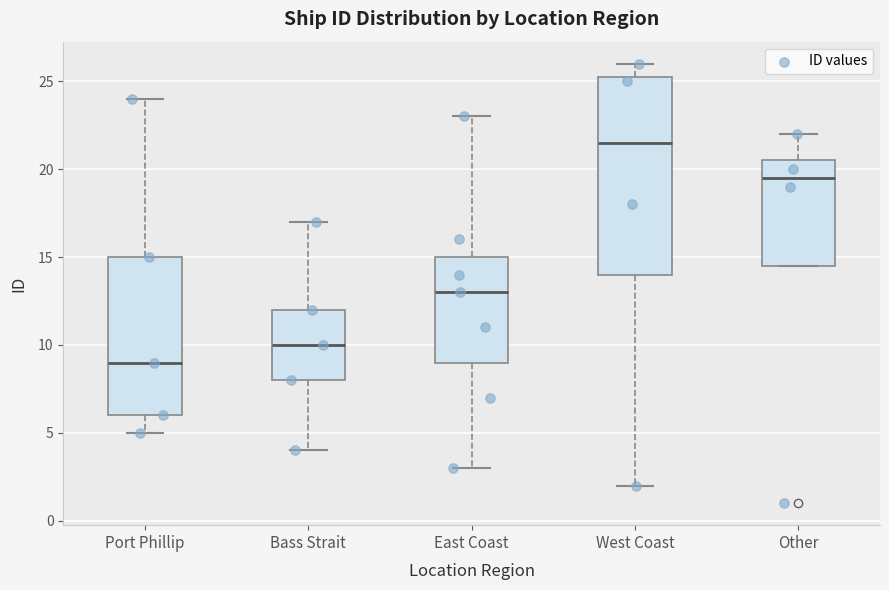

Reading left to right, transcribe this box plot: for each box, give where its median line is, the range the box spans, and where its two whiskers end, as read against the y-axis. The values are not printed on the chart, so give them approximately, as read against the axis.

Port Phillip: median 9.0, box 6.0 to 15.0, whiskers 5.0 to 24.0
Bass Strait: median 10.0, box 8.0 to 12.0, whiskers 4.0 to 17.0
East Coast: median 13.0, box 9.0 to 15.0, whiskers 3.0 to 23.0
West Coast: median 21.5, box 14.0 to 25.5, whiskers 2.0 to 26.0
Other: median 19.5, box 14.5 to 20.5, whiskers 14.5 to 22.0